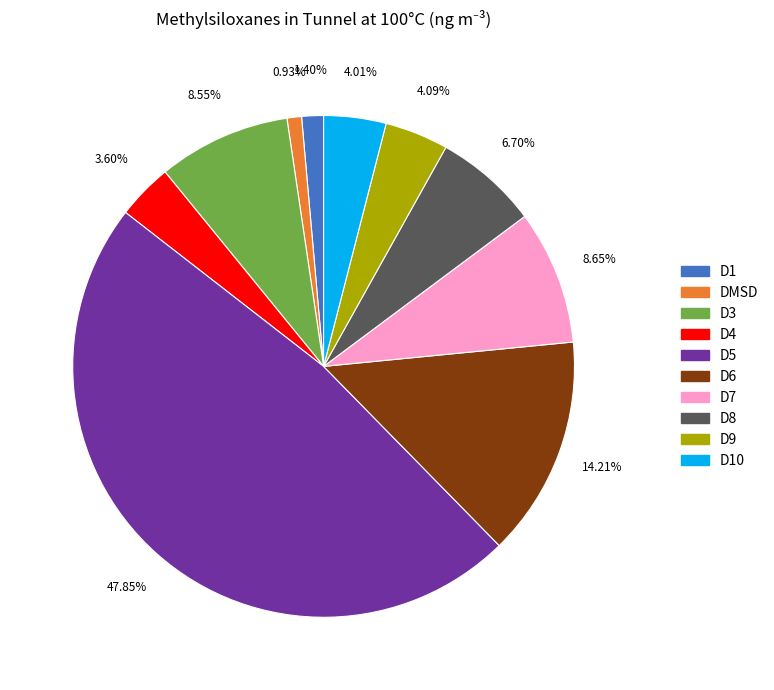

Is there any slice that represents more than half of the pie?

No